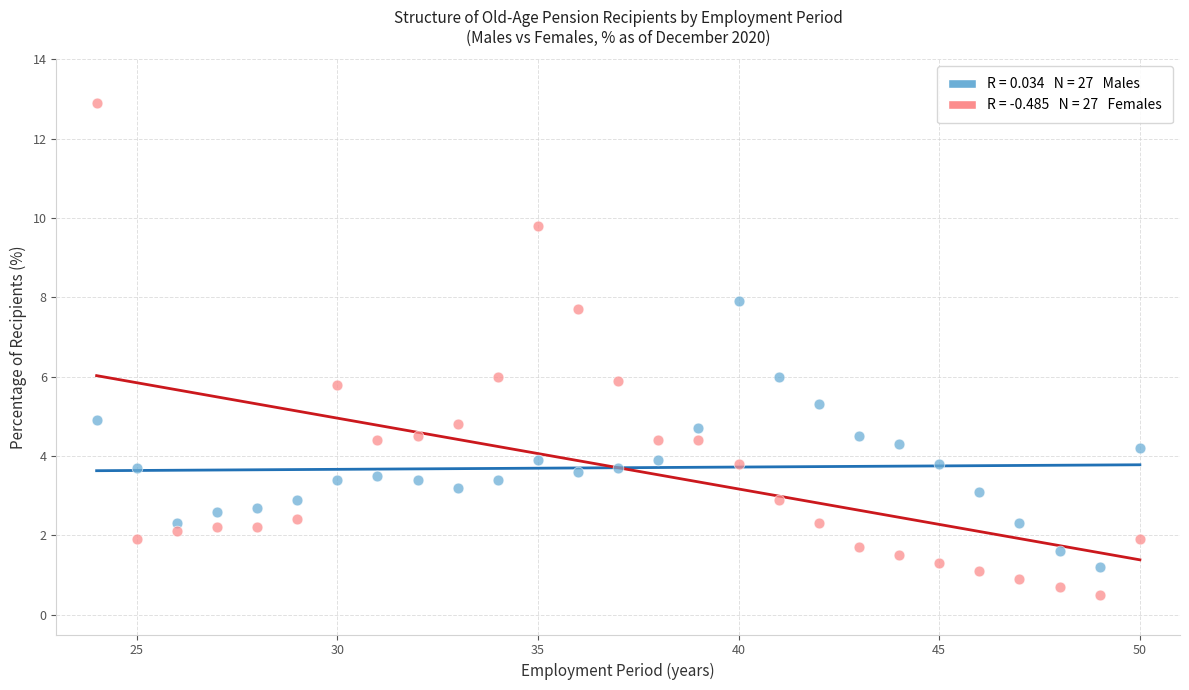

Across all data points, what is the range of Y values (max minus min)?

12.4